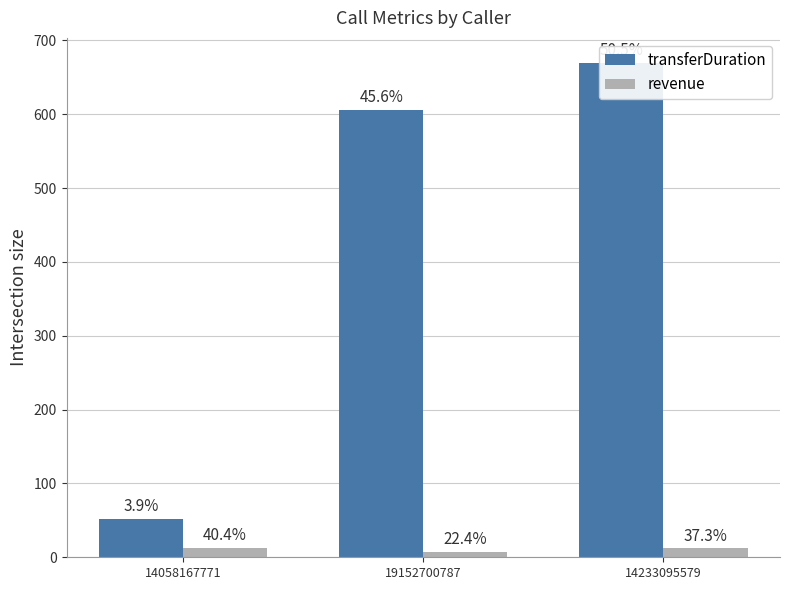

At how many categories does at least one series exceed 117?

2